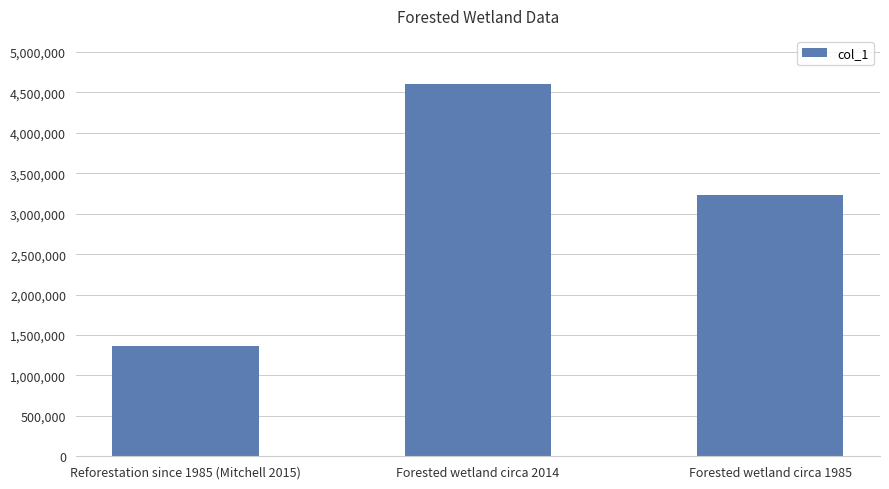

How many data points are less than 3237700?

1